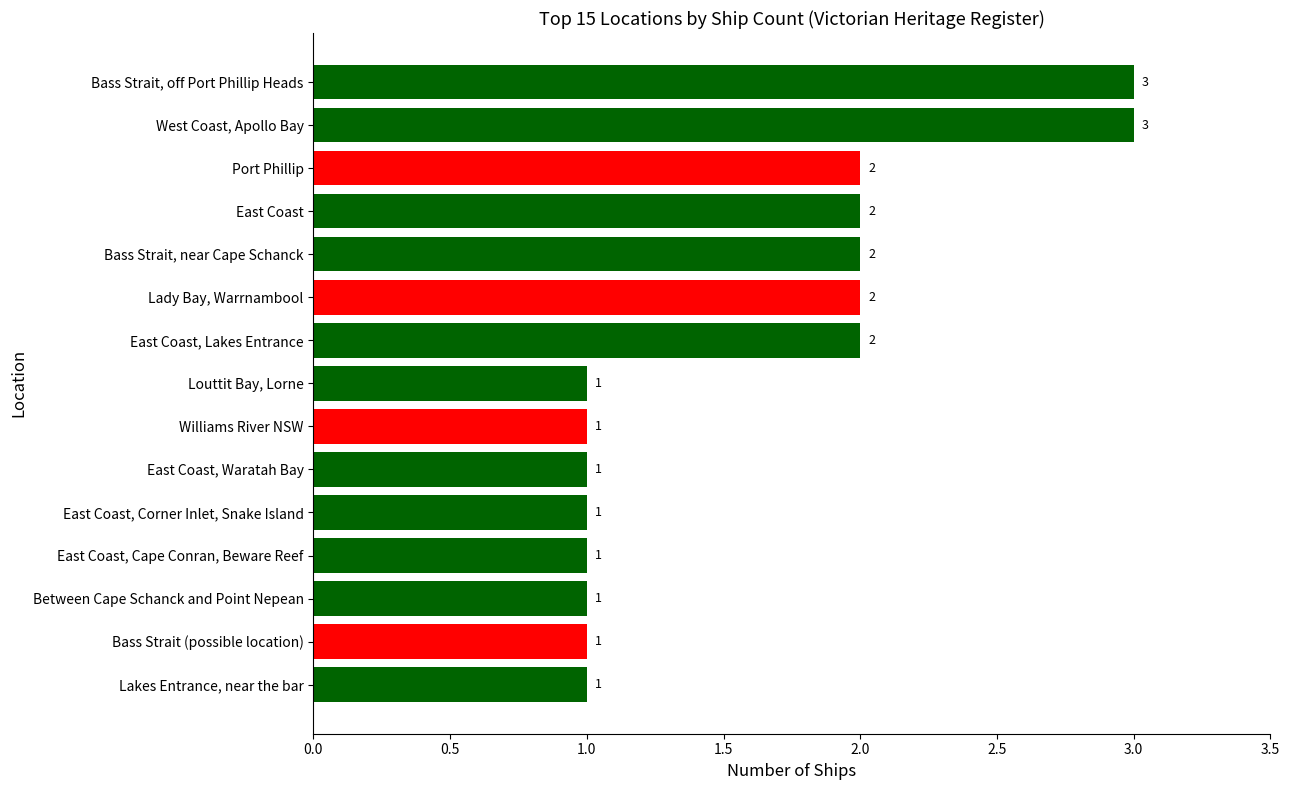

Which has a higher value, West Coast, Apollo Bay or East Coast, Waratah Bay?

West Coast, Apollo Bay